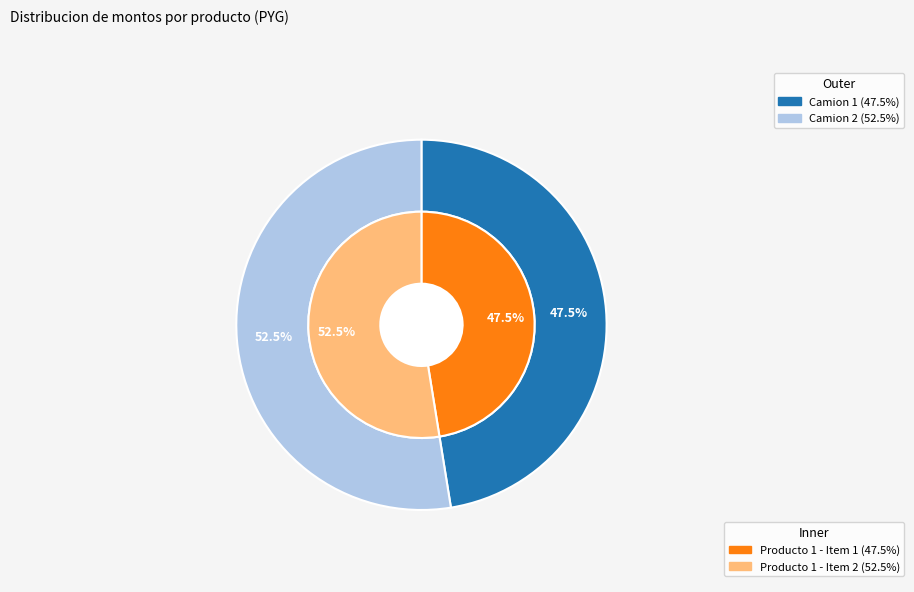

True or false: Mantenimiento Camion 2 accounts for 67% of the total.

False